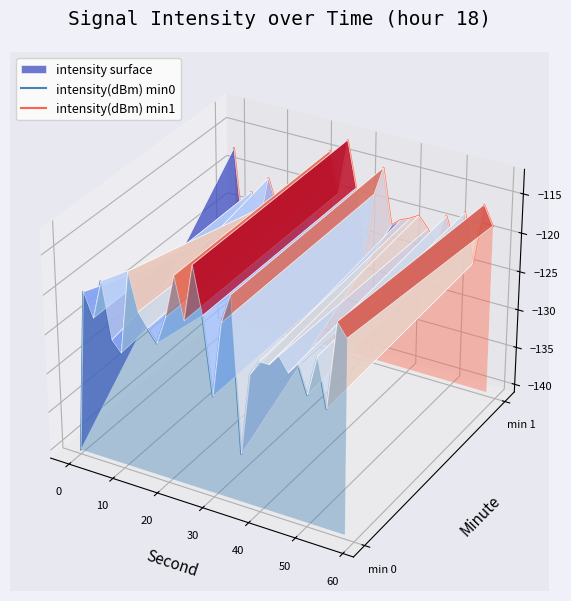

How many values in the intensity(dBm) min0 series are below 0?

23